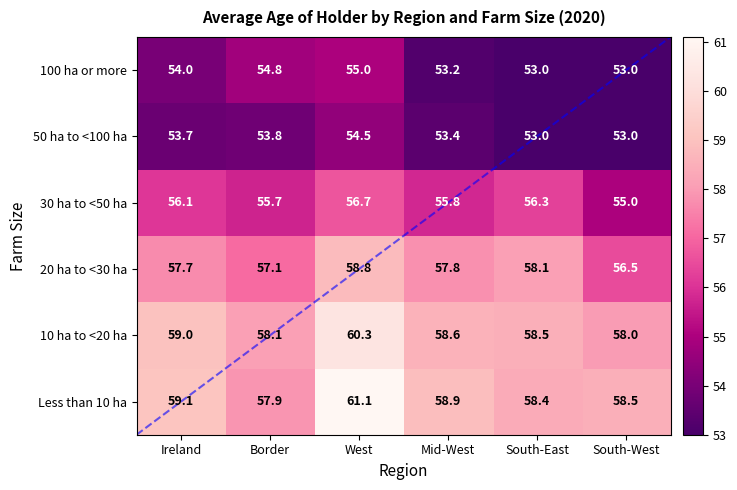

What is the difference between the highest and lowest values at Ireland?

5.4